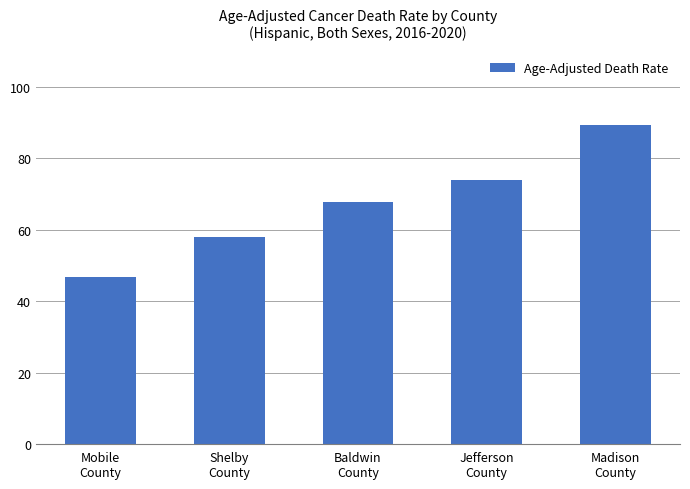

Is it true that the value at Mobile
County is 31.9?

False